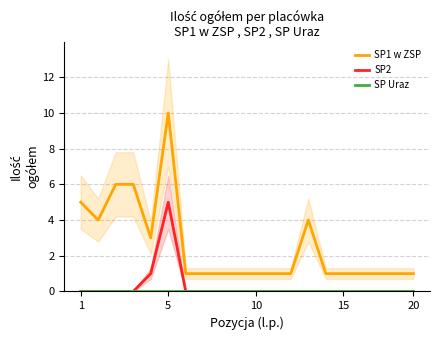

What is the difference between the highest and lowest values at 12?

1